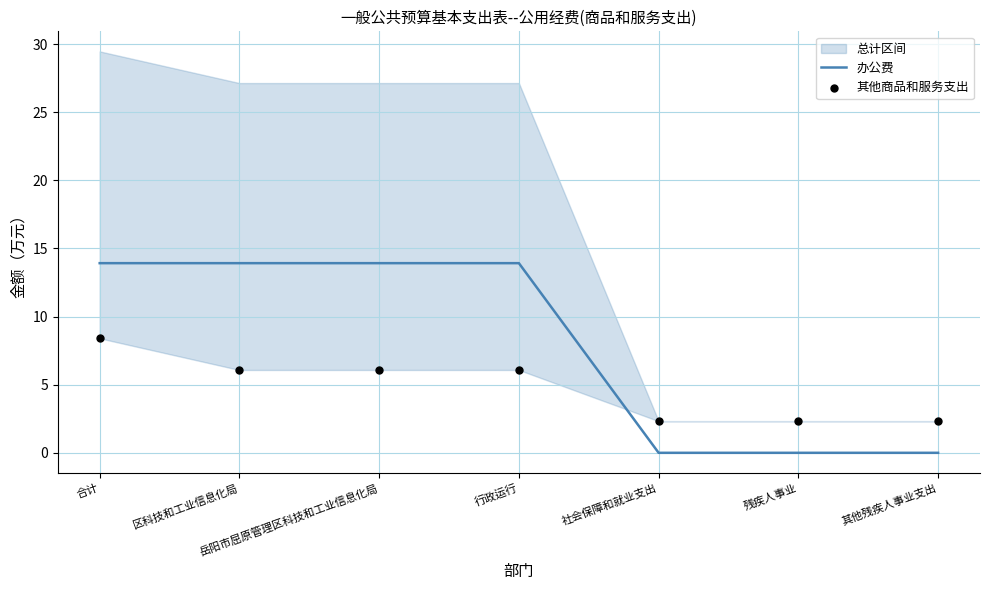

Where does the 办公费 series first go above 13?

合计